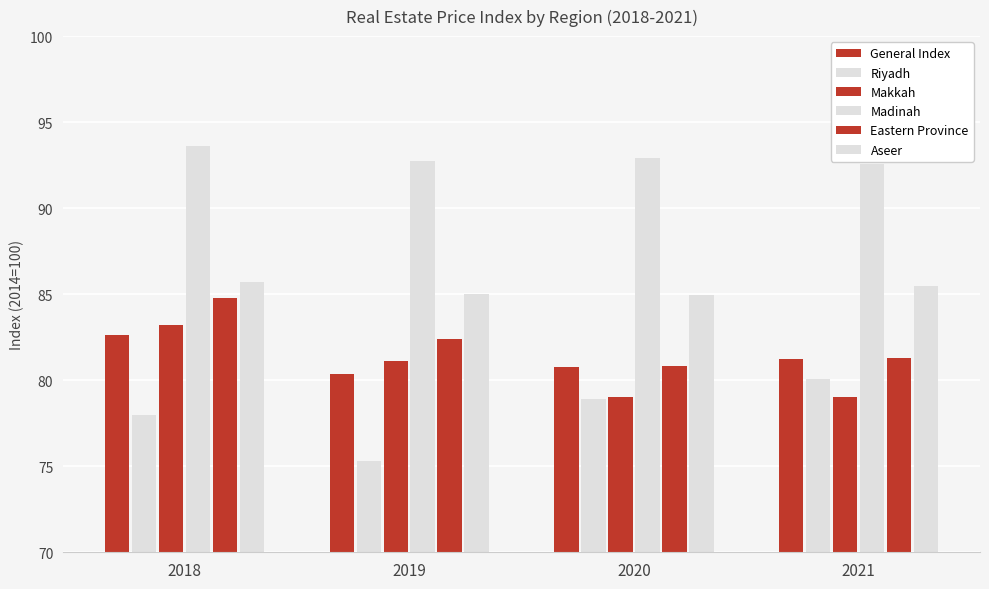

At how many categories does at least one series exceed 85?

4